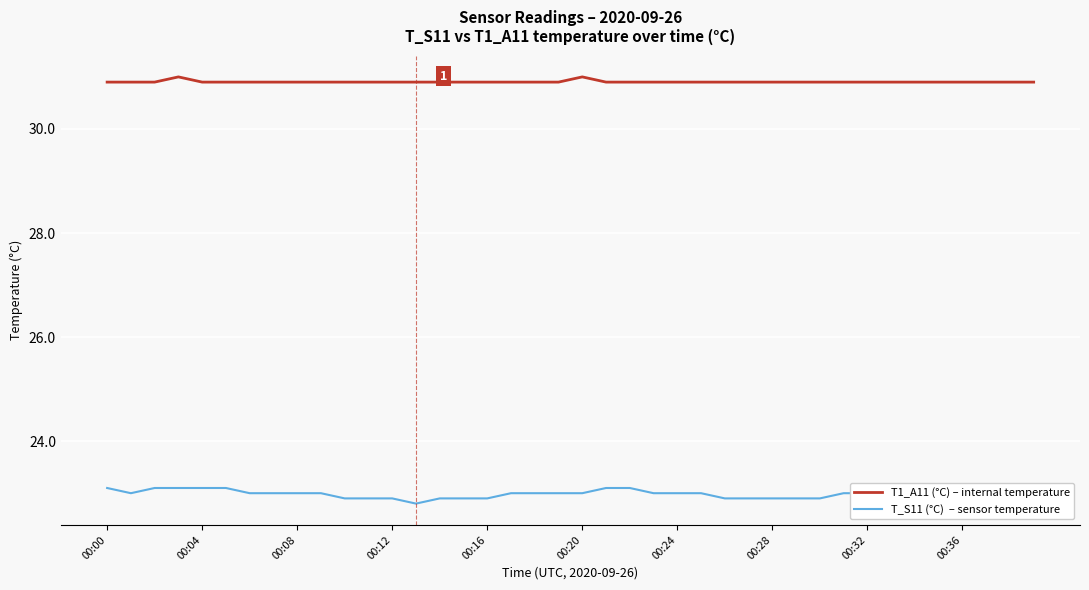

Is it true that T1_A11 (°C) – internal temperature equals 30.9 at 00:24?

True